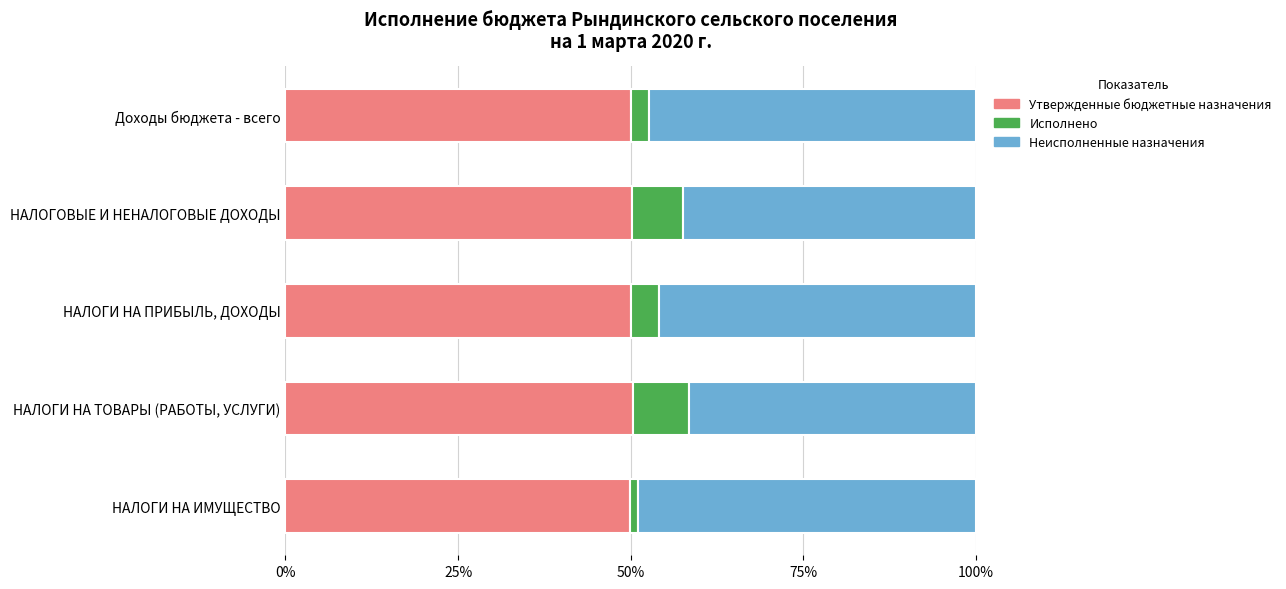

Count the number of data series in this chart.

3